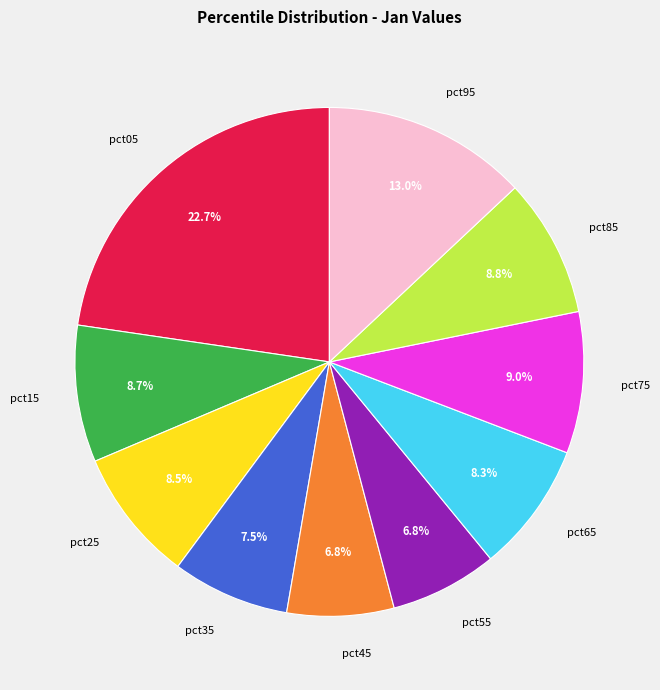

The pct85 slice represents 9% of the pie. True or false?

True